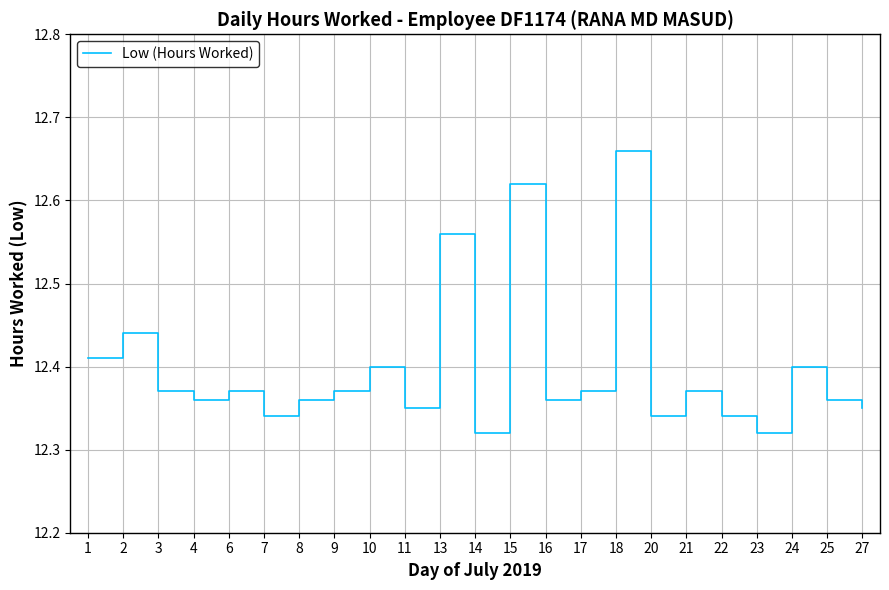

How many categories are shown in the chart?

23